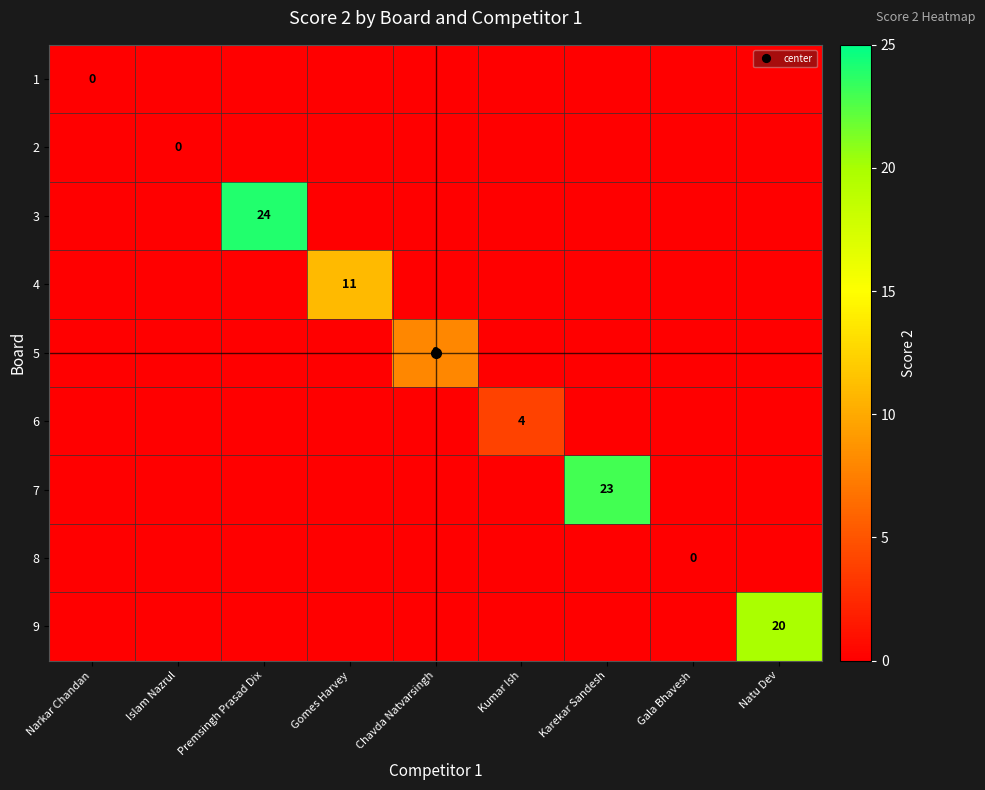

The 5 series shows -4 at Gala Bhavesh. True or false?

False